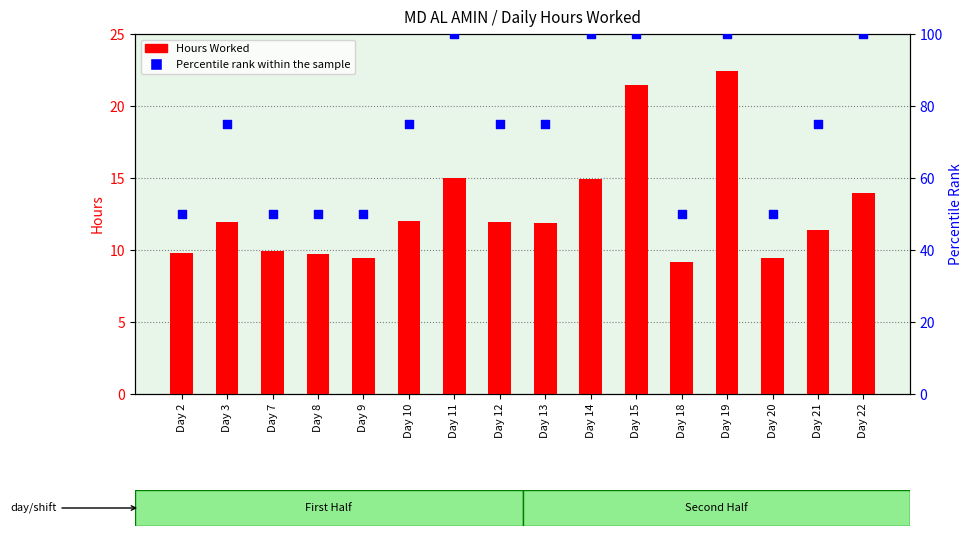

Which series reaches the maximum Y coordinate?

Percentile rank within the sample